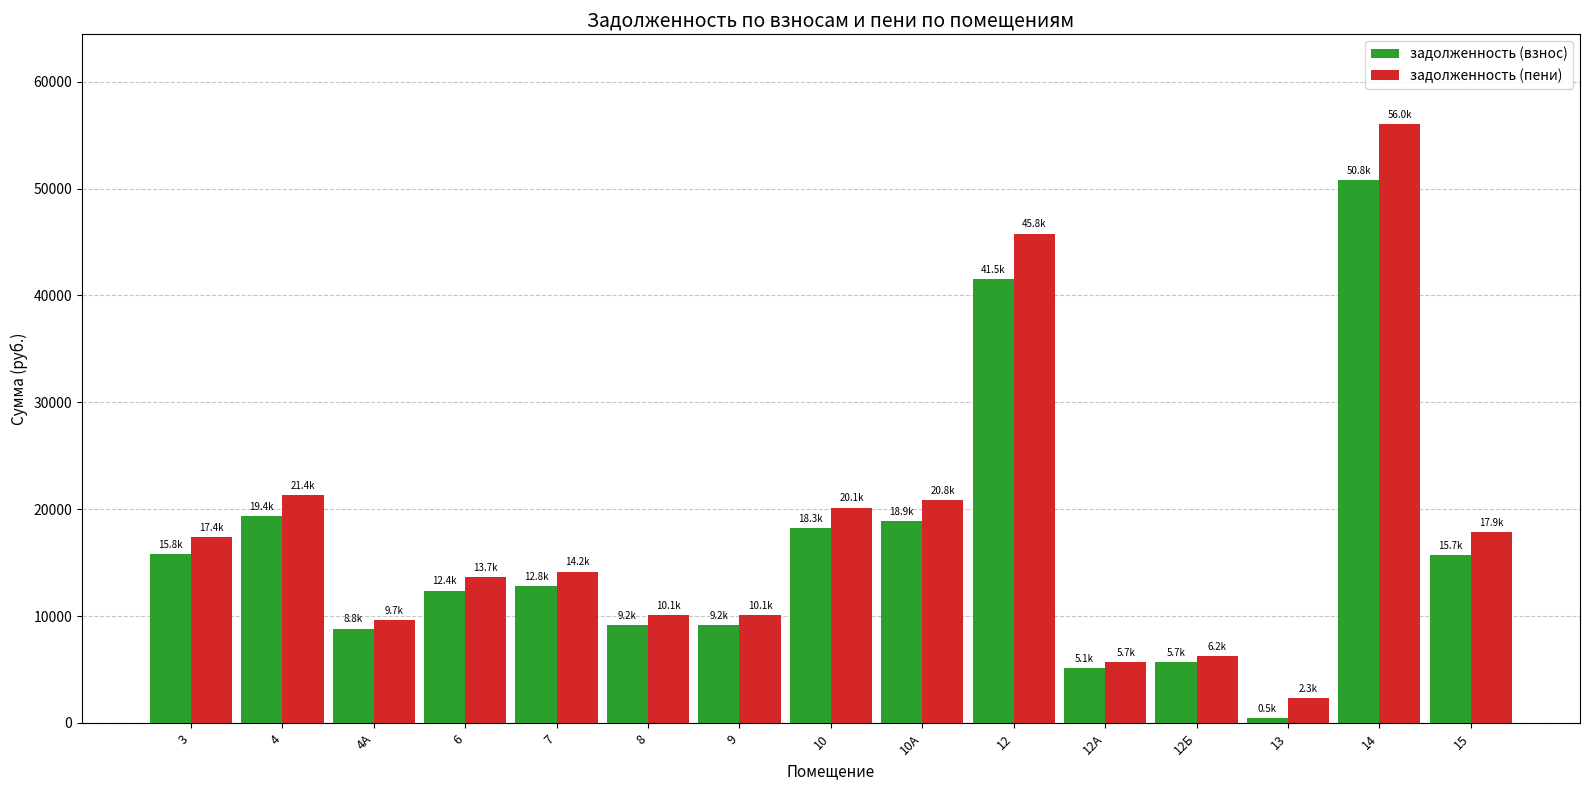

The задолженность (пени) series shows 10115.6 at 9. True or false?

True